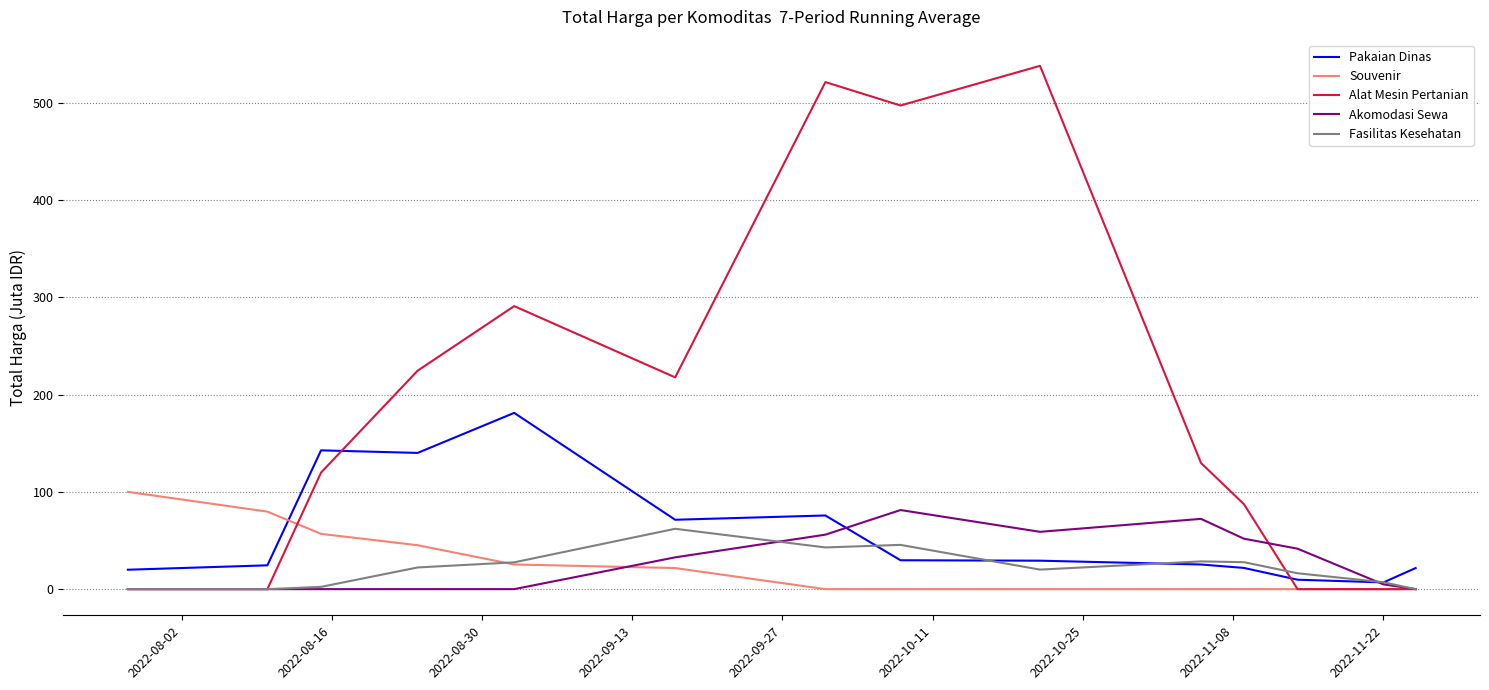

True or false: Pakaian Dinas and Alat Mesin Pertanian intersect in this chart.

True